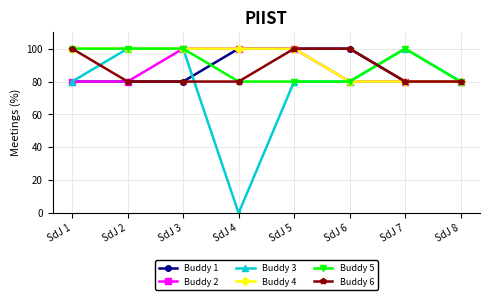

Is it true that Buddy 4 equals 159 at SdJ 1?

False